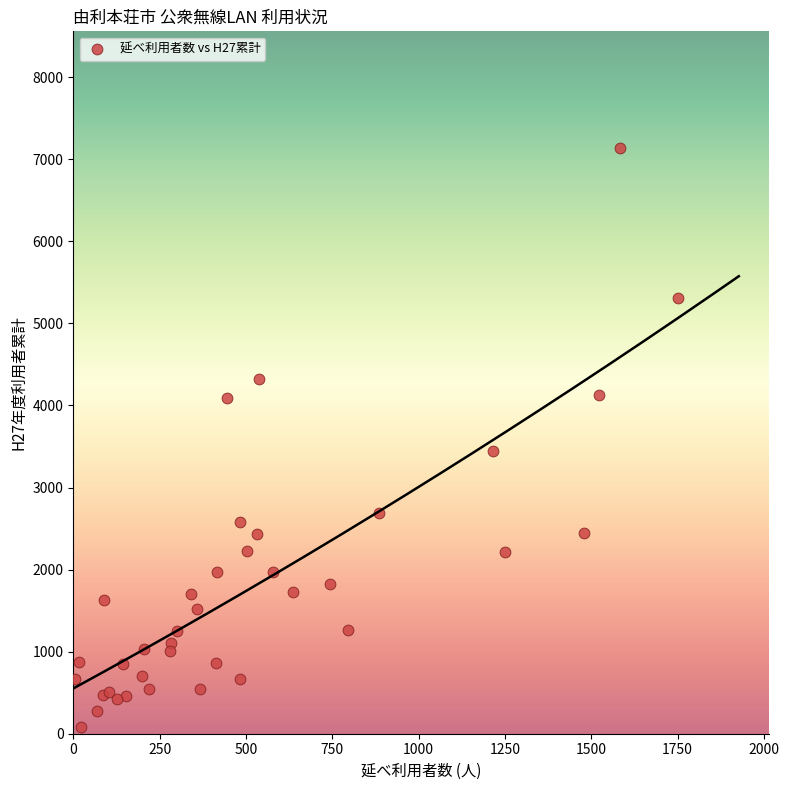

What Y value in the scatter plot is closest to 3606?

3440